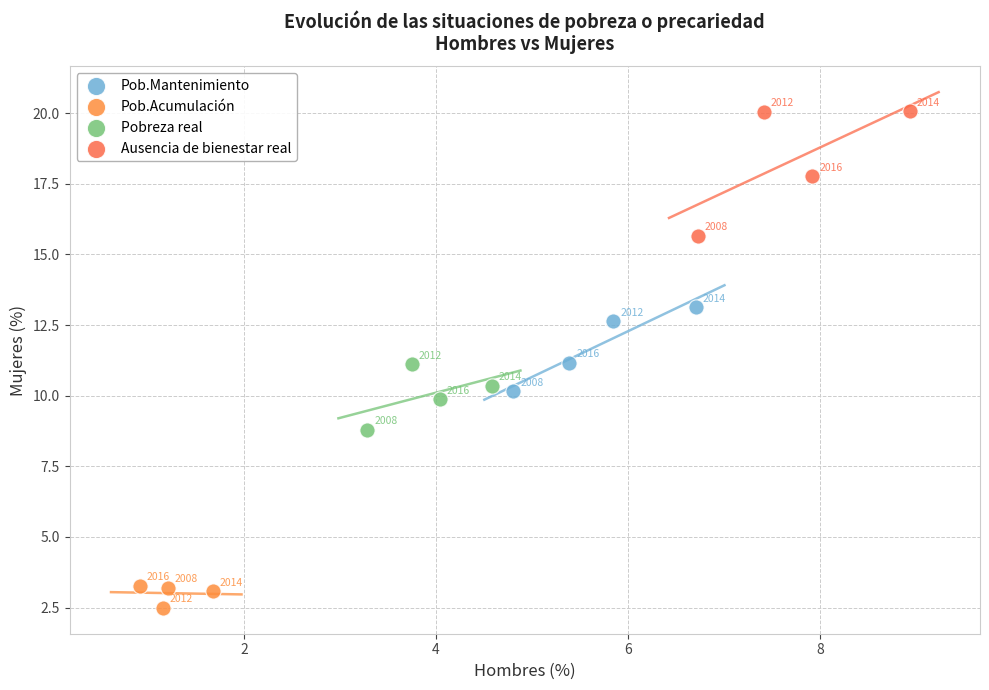

Which series contains the highest Y value?

Ausencia de bienestar real